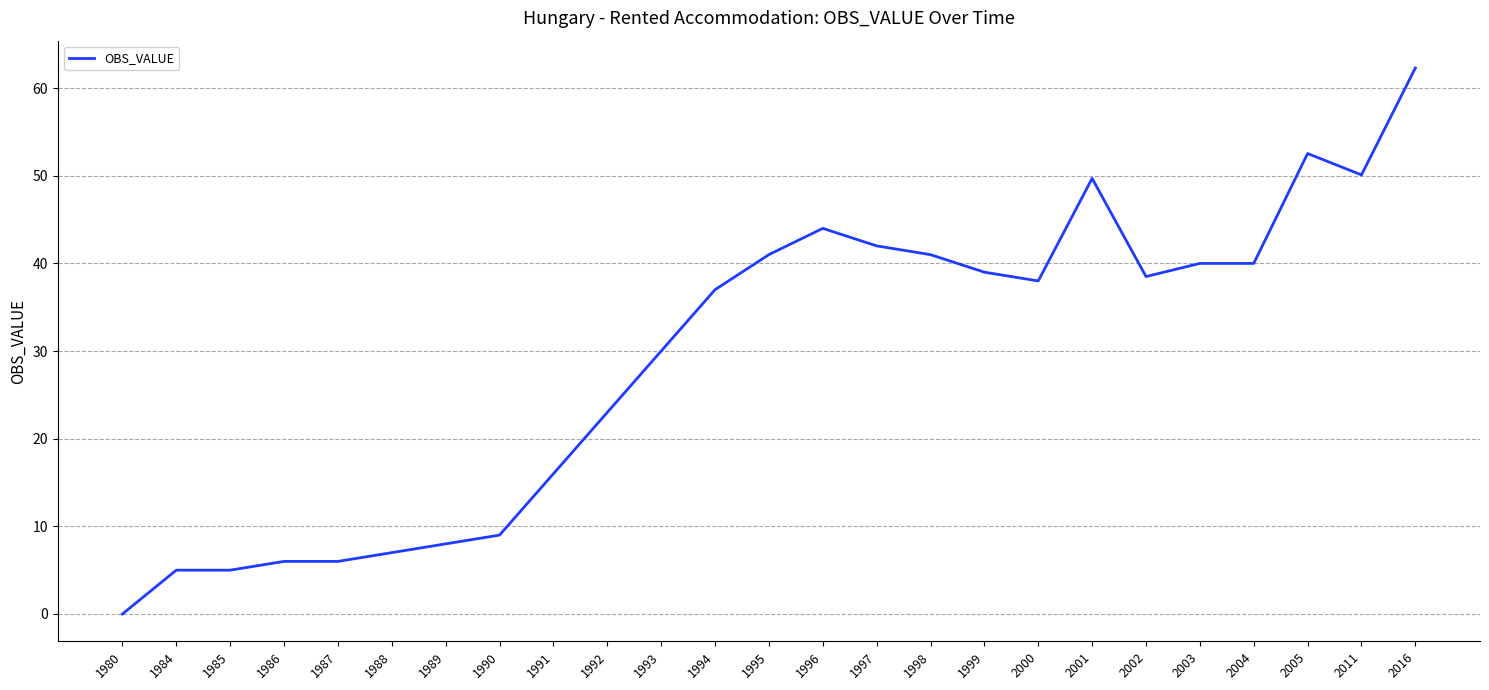

Which label corresponds to the largest value in the chart?

2016